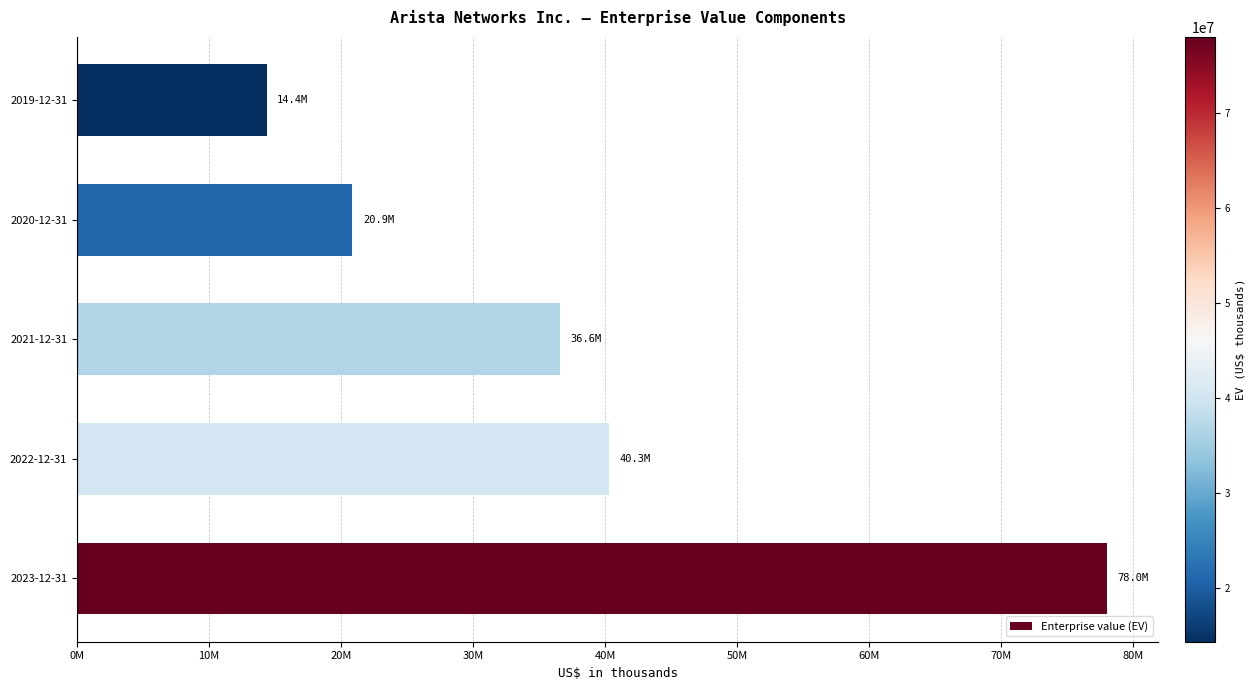

What is the difference between the maximum and second lowest values?

57136184